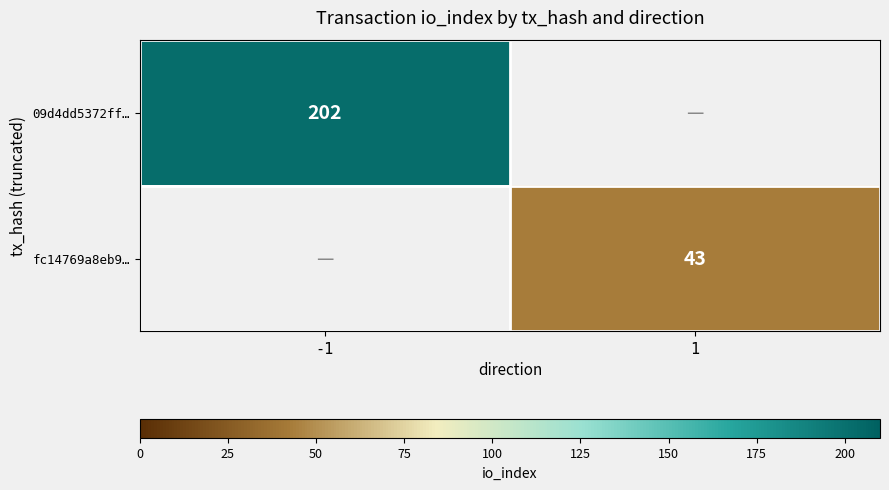

The fc14769a8eb9… series shows 43 at 1. True or false?

True